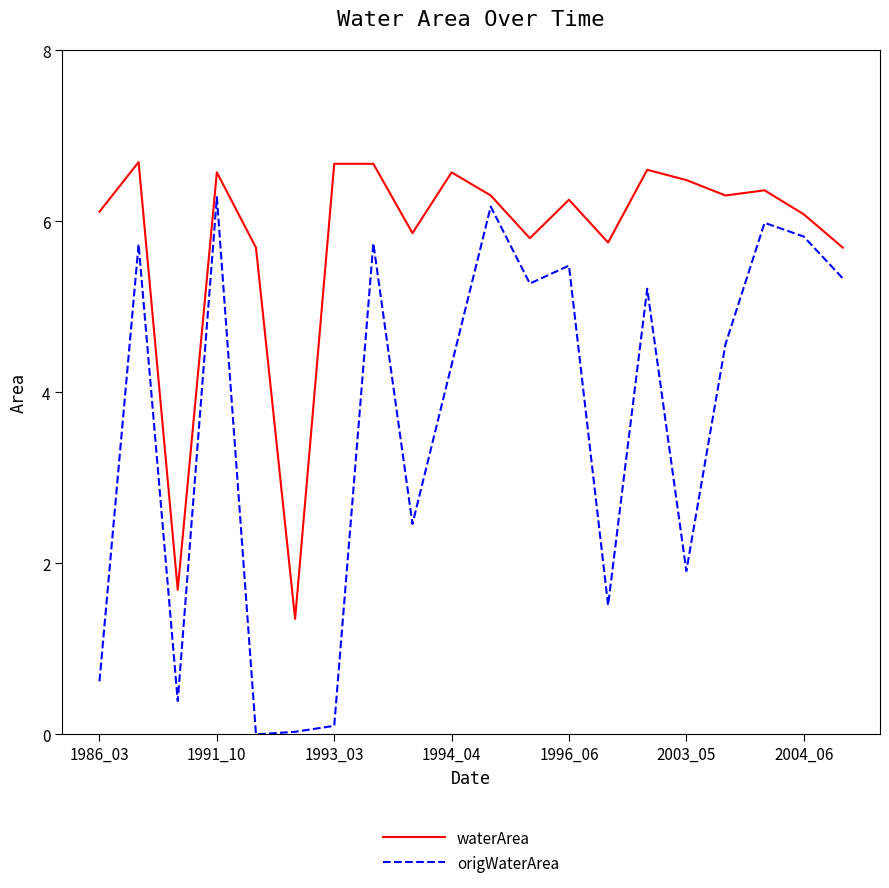

List the series in order of their overall mean, lowest first.

origWaterArea, waterArea